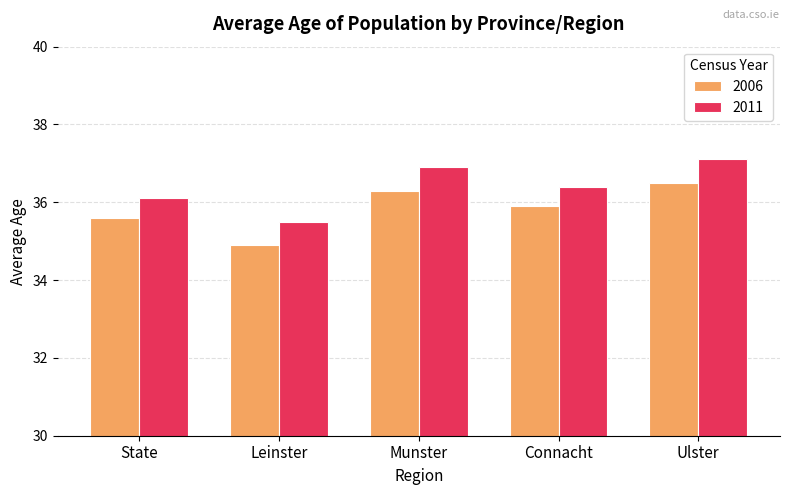

How many categories are shown in the chart?

5